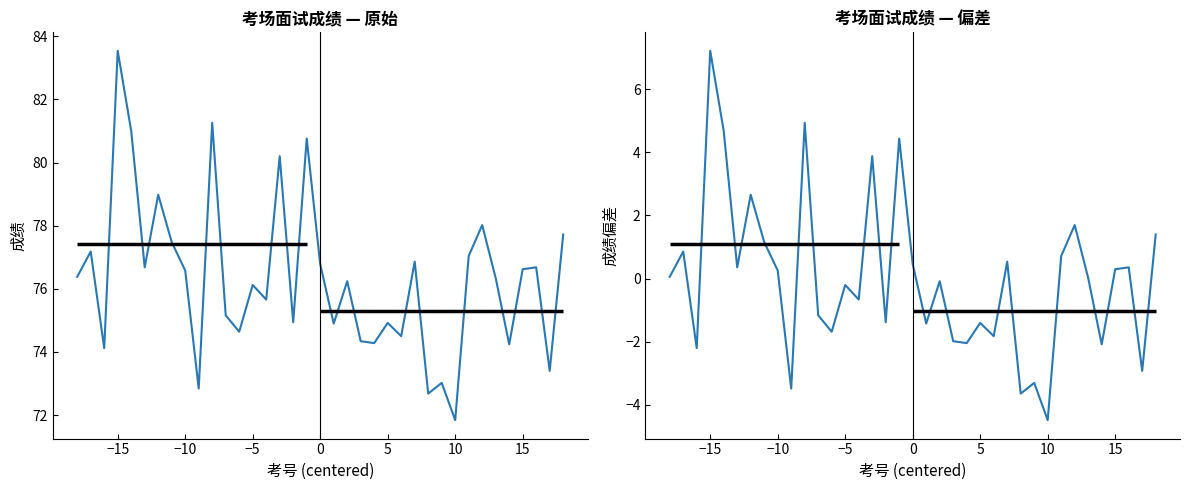

At which category does 成绩 reach its first local valley?

−10